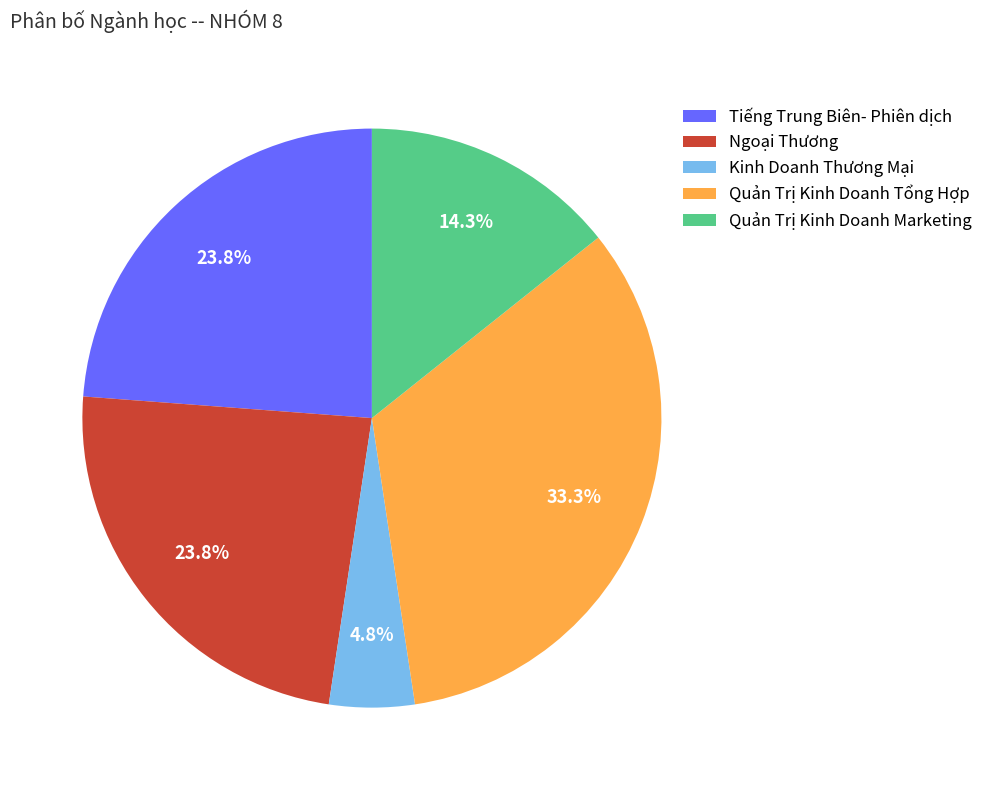

What percentage is the Quản Trị Kinh Doanh Marketing slice, to the nearest percent?

14%